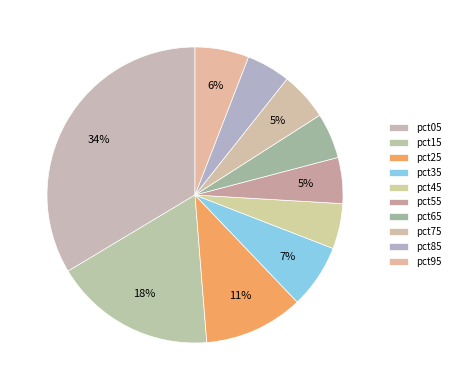

Rank the categories by value from highest to lowest.

pct05, pct15, pct25, pct35, pct95, pct75, pct55, pct65, pct45, pct85